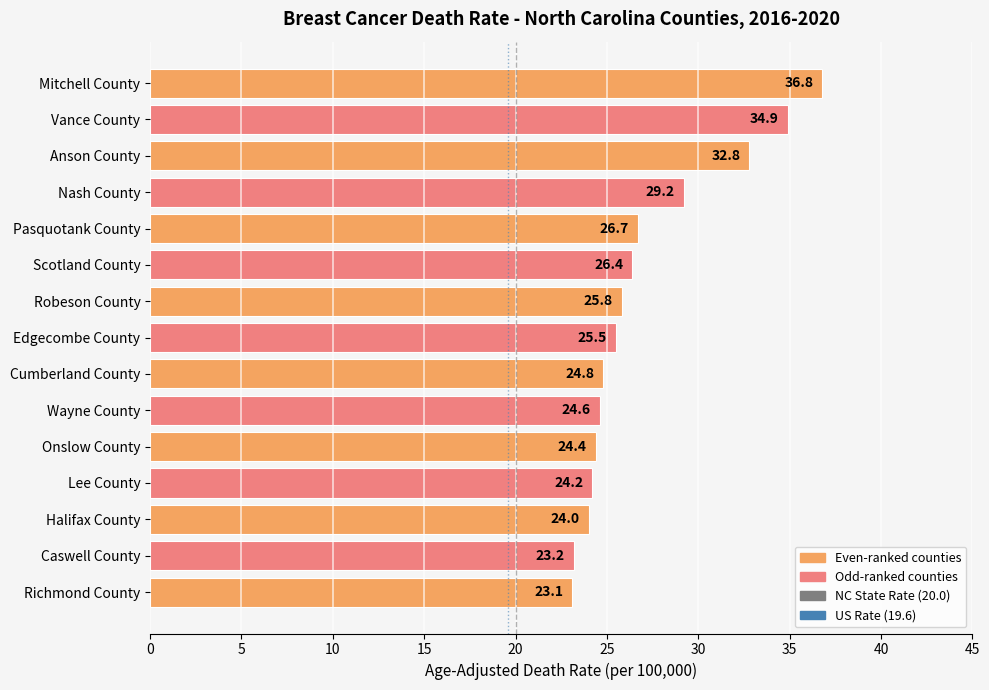

What is the value of the 11th bar from the top?

24.4